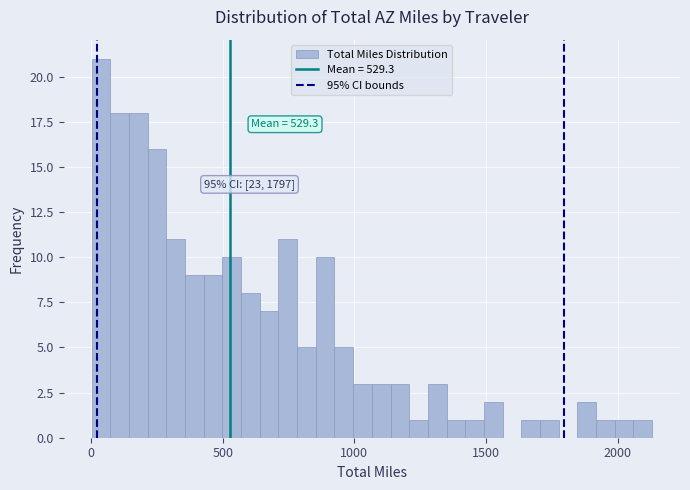

Around what value on the x-axis is the tallest bar? Give the approximate position of its centre, as read against the axis.

50